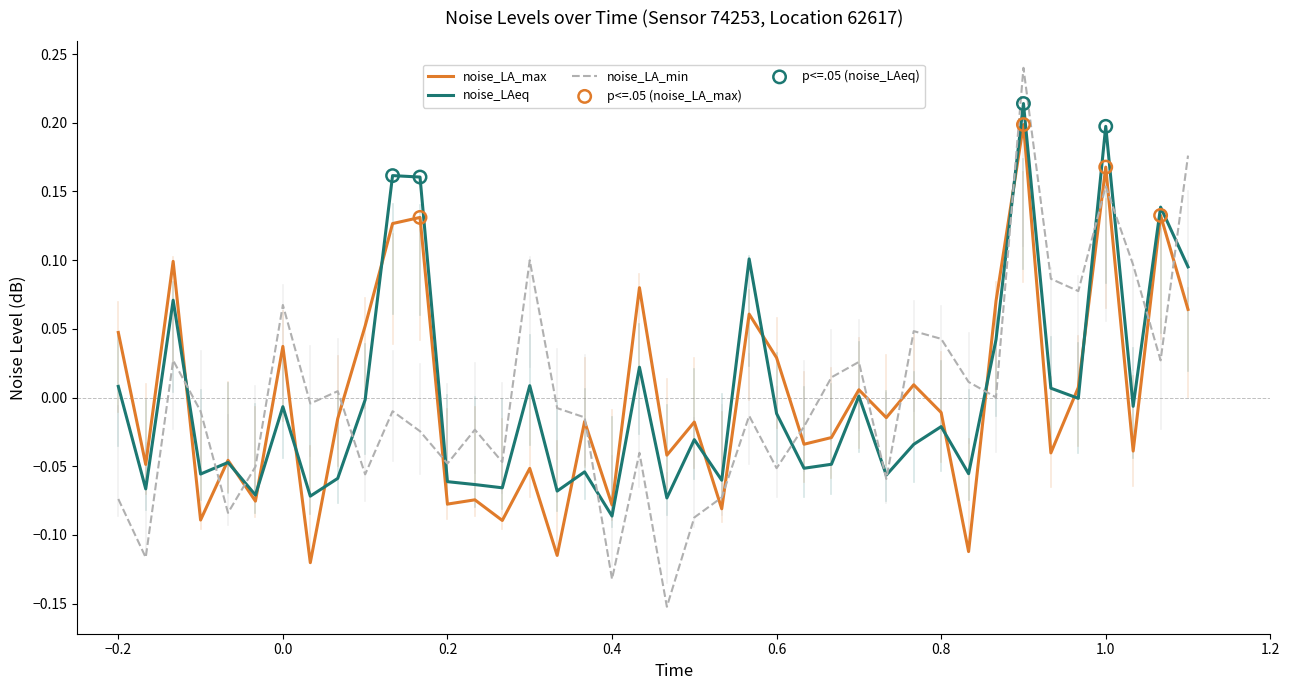

Which series has the widest spread of values?

noise_LA_min